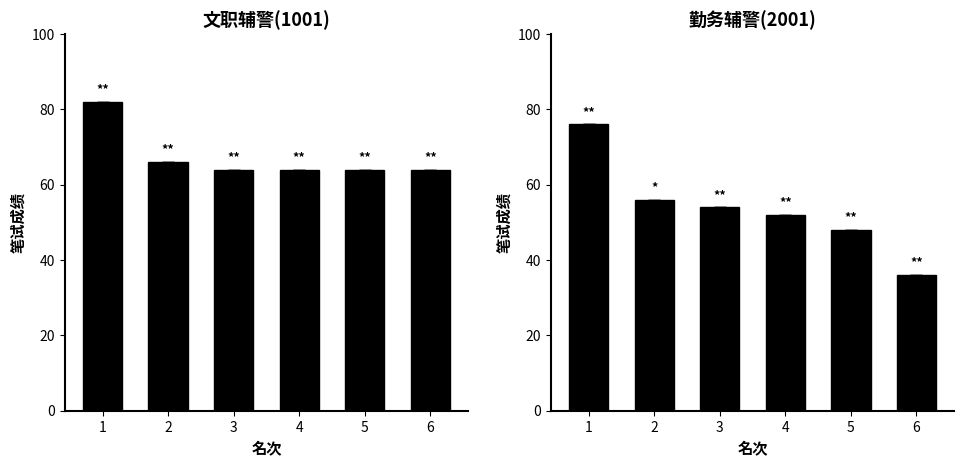

Reading left to right, extract all data points from this chart.

文职辅警(1001): 82	66	64	64	64	64
勤务辅警(2001): 76	56	54	52	48	36